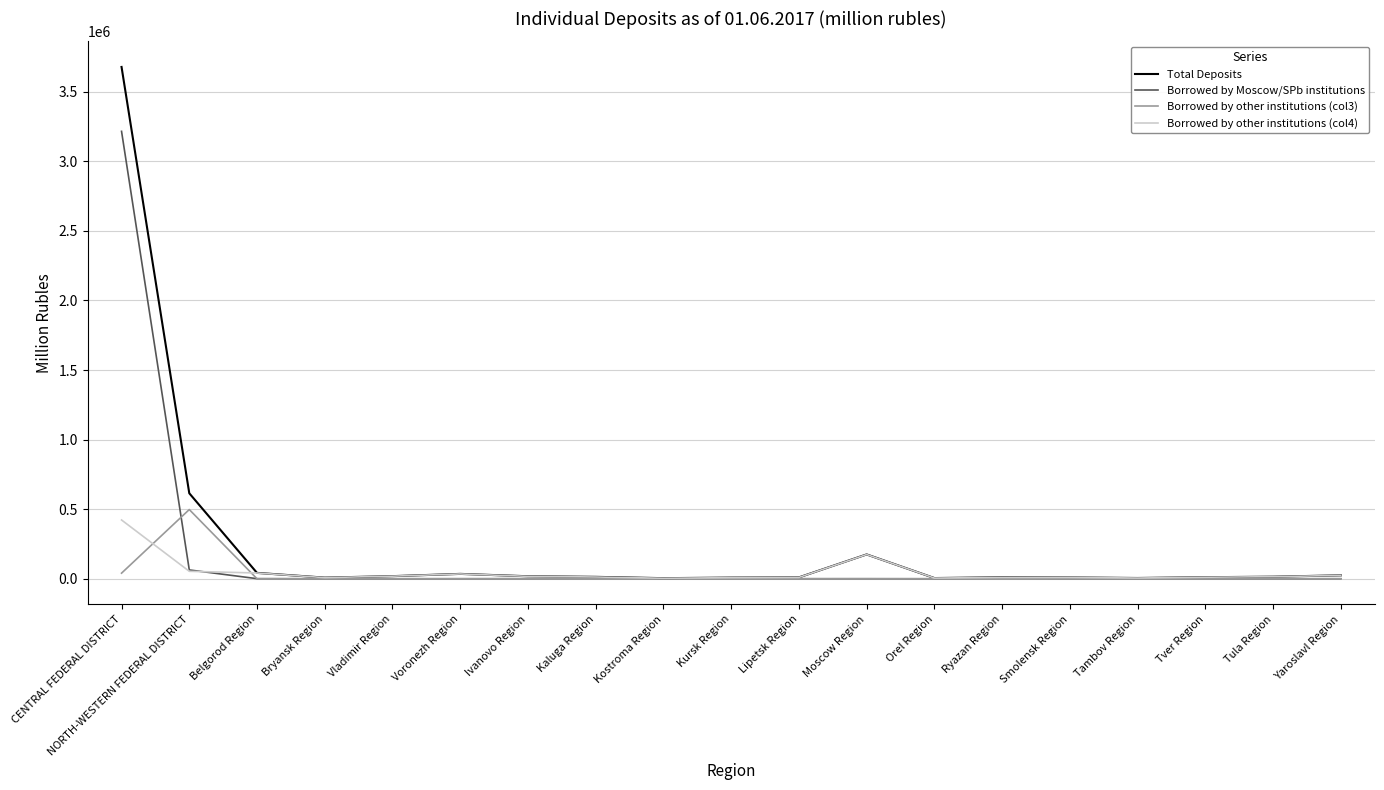

At which category does the chart reach its peak across all series?

CENTRAL FEDERAL DISTRICT